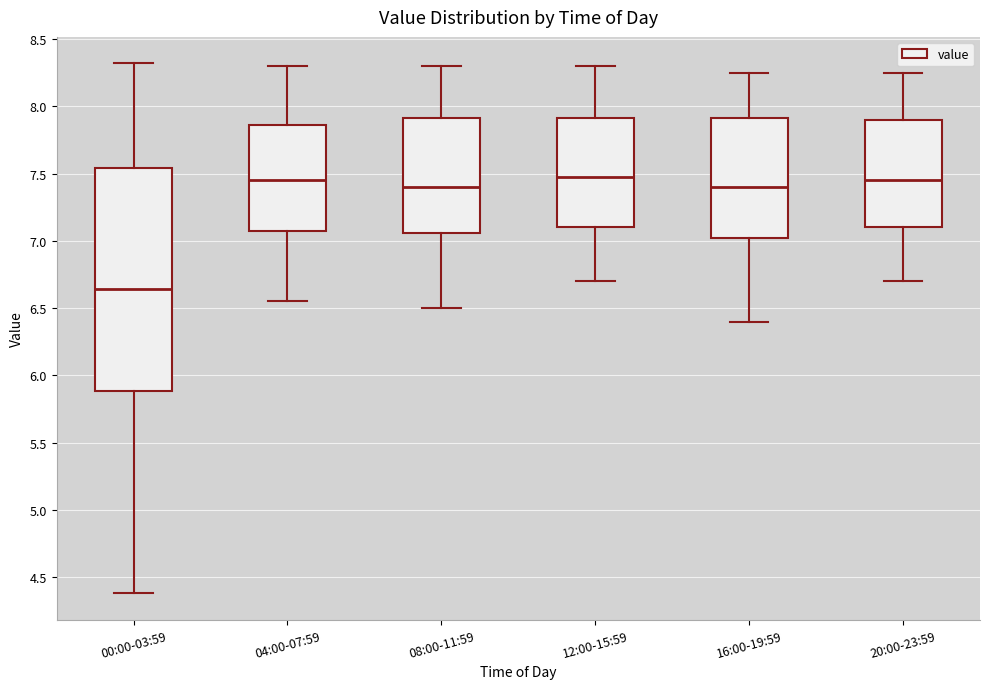

Reading left to right, read every box against the y-axis: the position of its median line, the range the box covers, and the ends of its whiskers. The values are not printed on the chart, so give them approximately, as read against the axis.

00:00-03:59: median 6.65, box 5.90 to 7.55, whiskers 4.40 to 8.30
04:00-07:59: median 7.45, box 7.10 to 7.85, whiskers 6.55 to 8.30
08:00-11:59: median 7.40, box 7.05 to 7.90, whiskers 6.50 to 8.30
12:00-15:59: median 7.50, box 7.10 to 7.90, whiskers 6.70 to 8.30
16:00-19:59: median 7.40, box 7.05 to 7.90, whiskers 6.40 to 8.25
20:00-23:59: median 7.45, box 7.10 to 7.90, whiskers 6.70 to 8.25